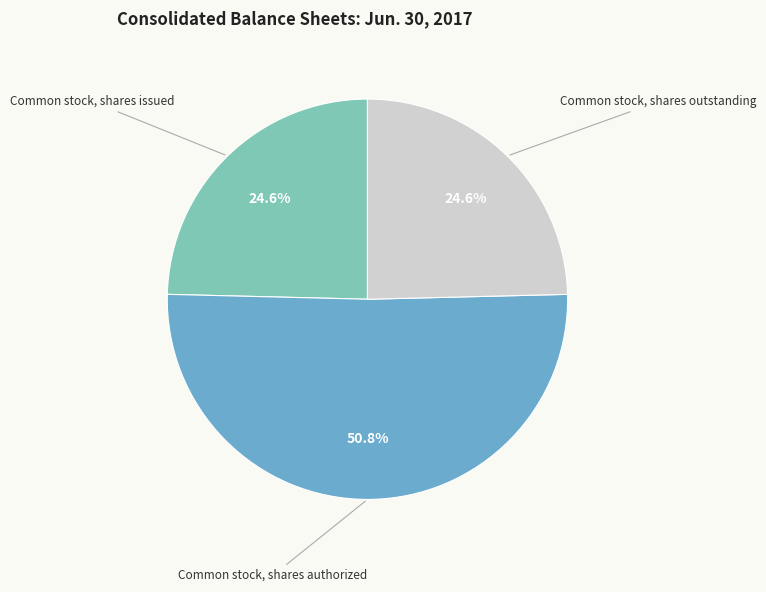

How many slices are in this pie chart?

3